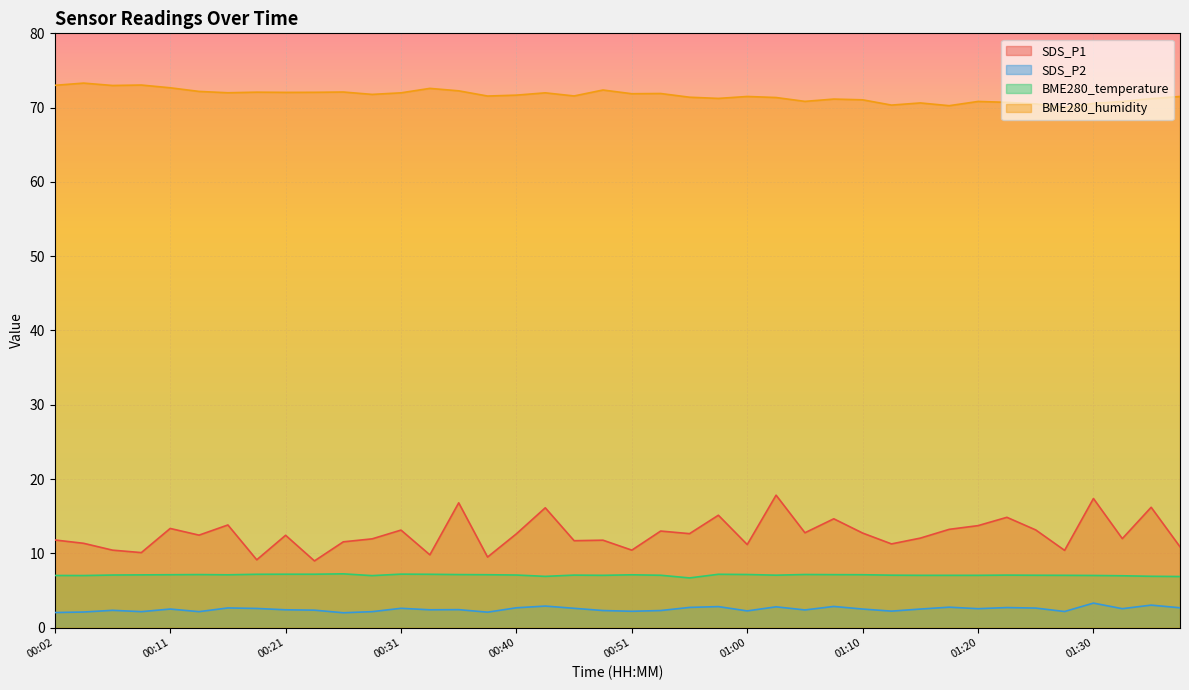

What is the approximate value of SDS_P1 at 00:33?

9.8